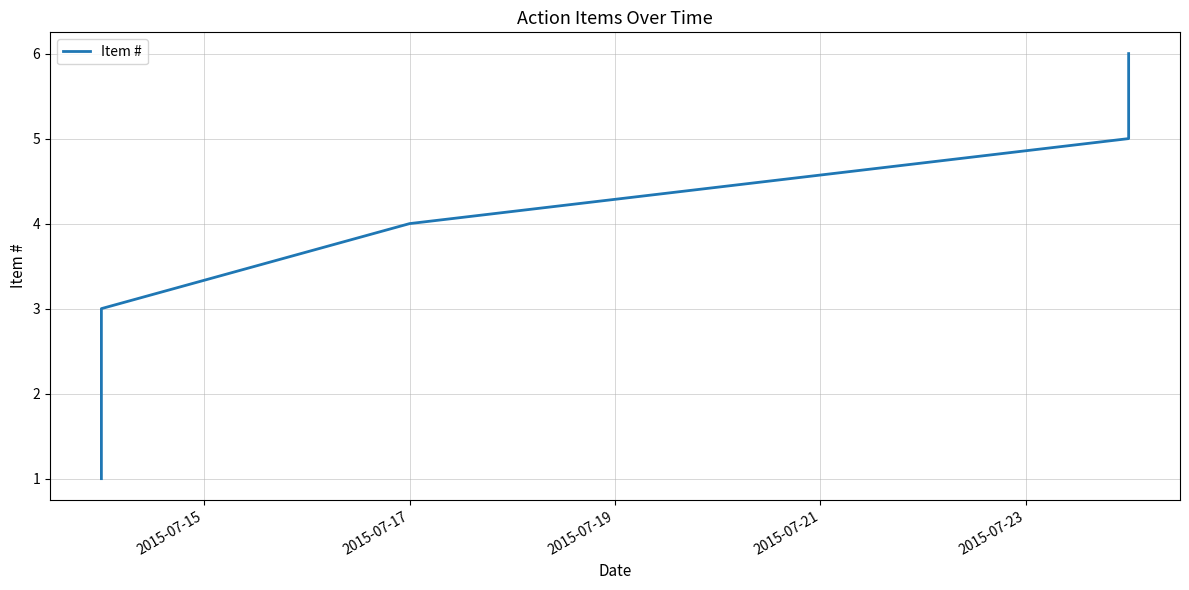

How many data points are above 4?

2